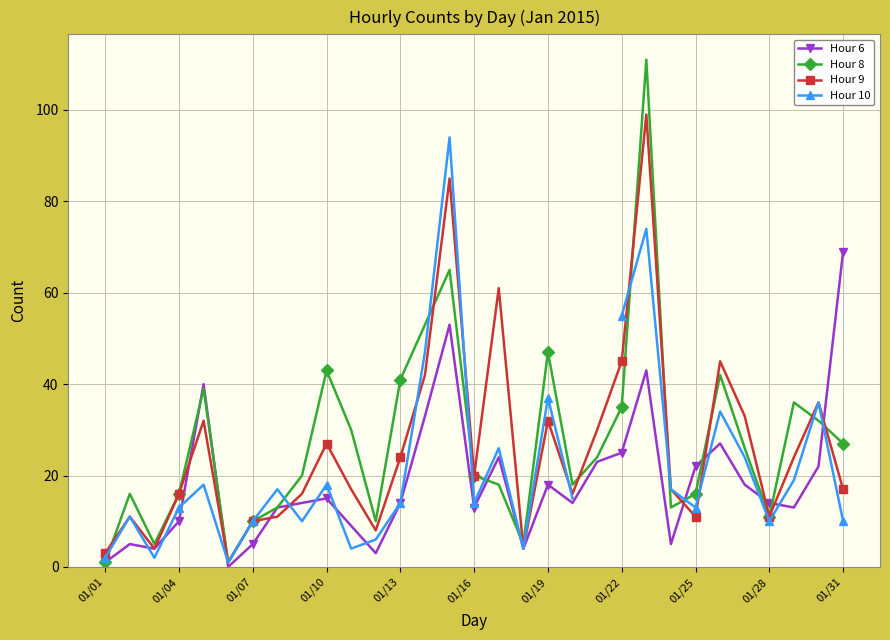

True or false: Hour 8 has a value of 47 at 01/22.

False